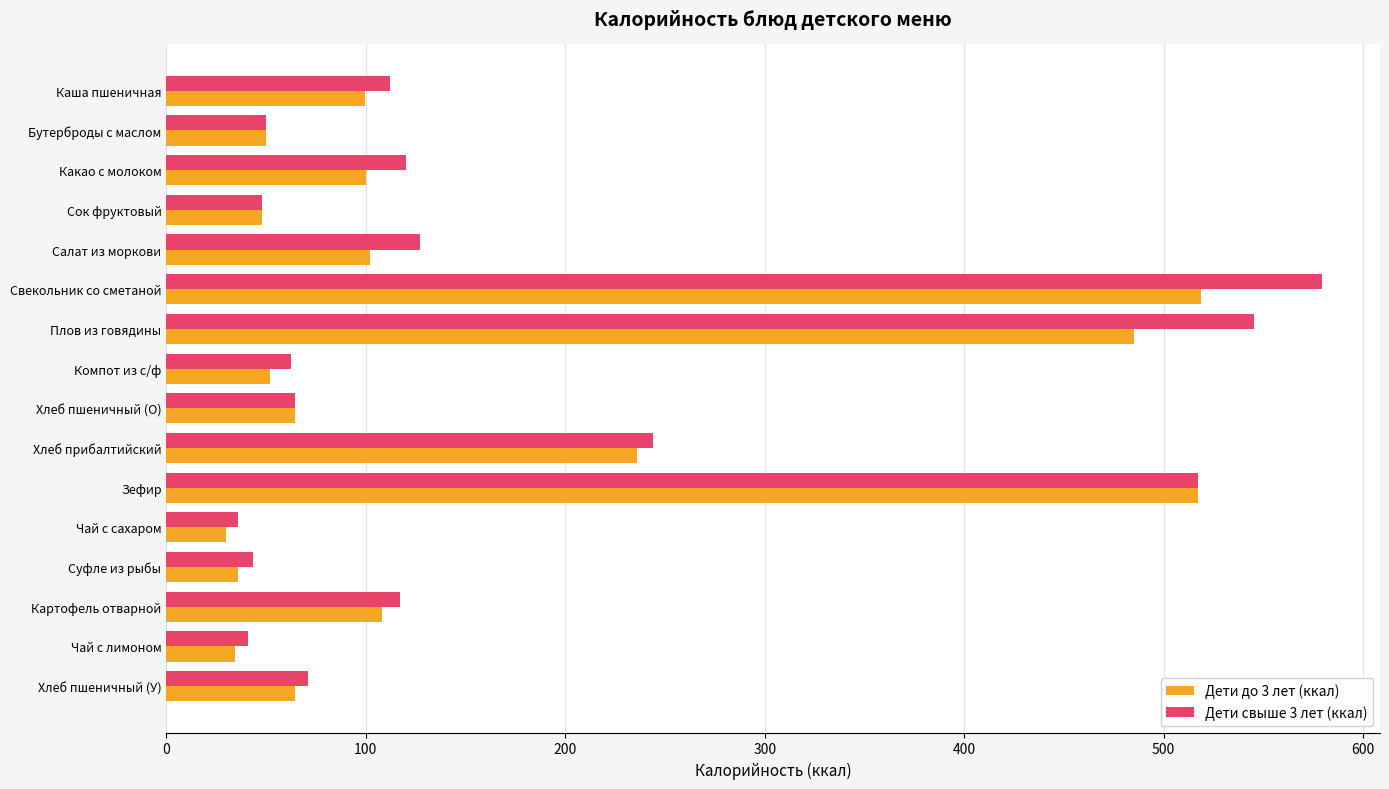

Is it true that Дети до 3 лет (ккал) equals 761.3 at Зефир?

False